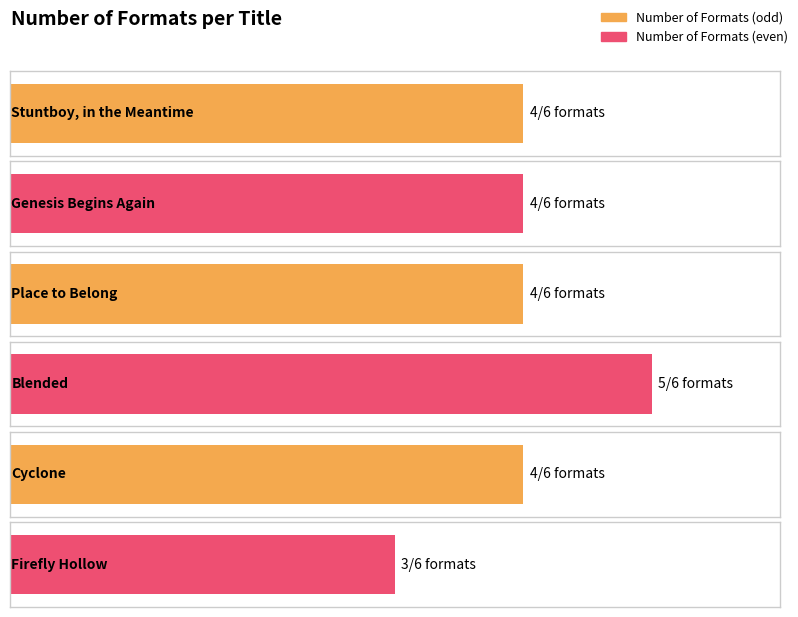

Count the values in the range 4 to 5.

5